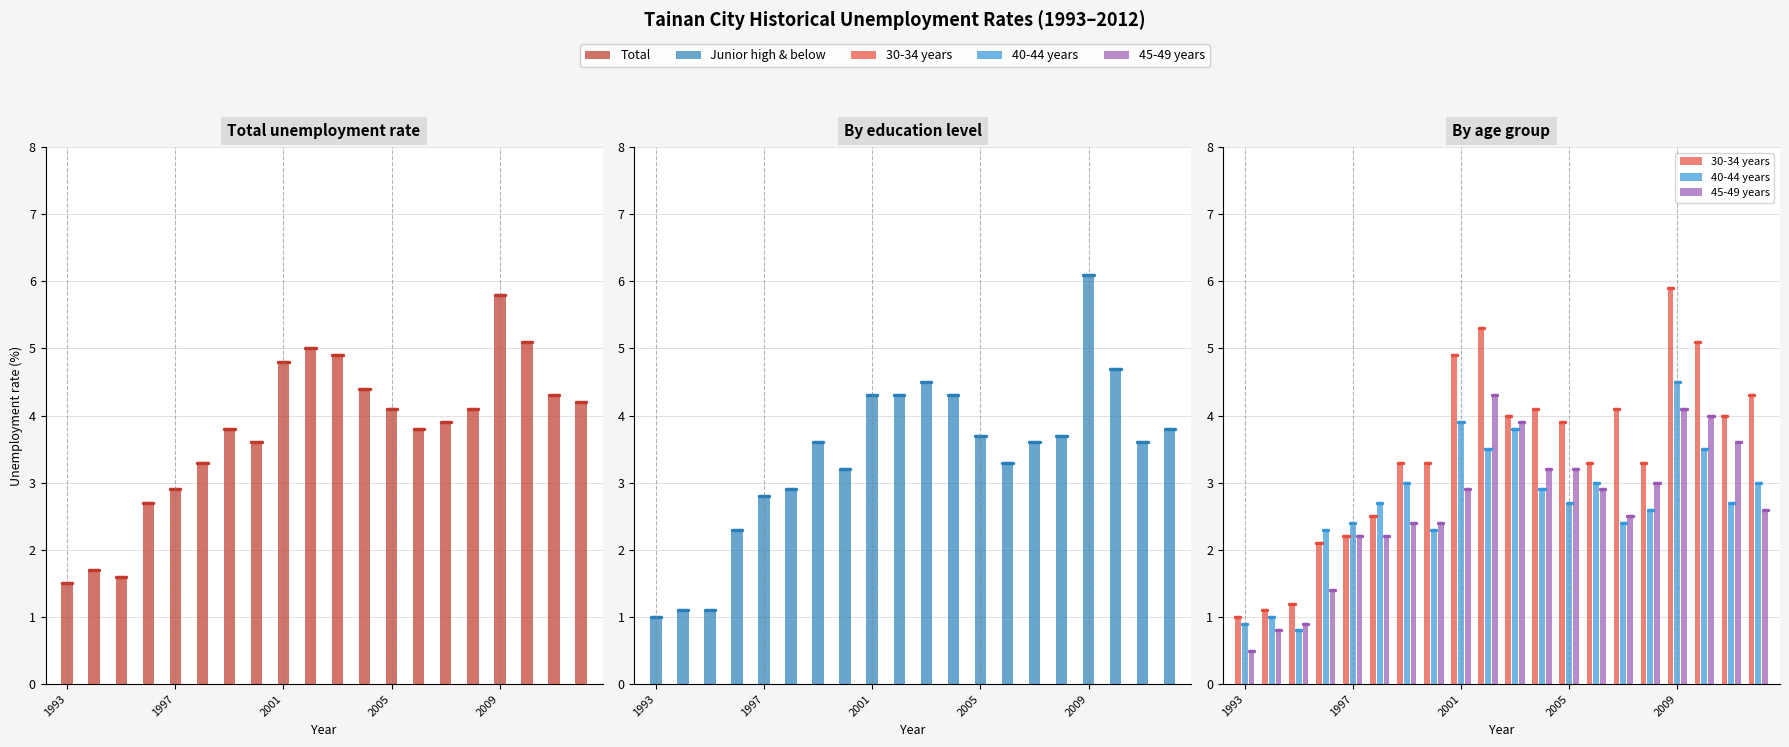

The value of 45-49 years at 11 is 2.0. True or false?

False